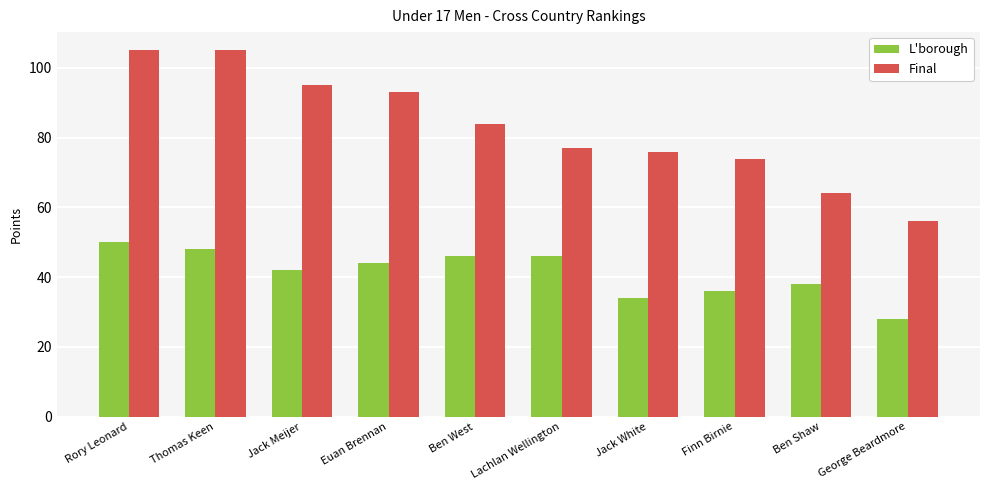

Reading left to right, list all the values displayed in this chart.

L'borough: Rory Leonard=50	Thomas Keen=48	Jack Meijer=42	Euan Brennan=44	Ben West=46	Lachlan Wellington=46	Jack White=34	Finn Birnie=36	Ben Shaw=38	George Beardmore=28
Final: Rory Leonard=105	Thomas Keen=105	Jack Meijer=95	Euan Brennan=93	Ben West=84	Lachlan Wellington=77	Jack White=76	Finn Birnie=74	Ben Shaw=64	George Beardmore=56